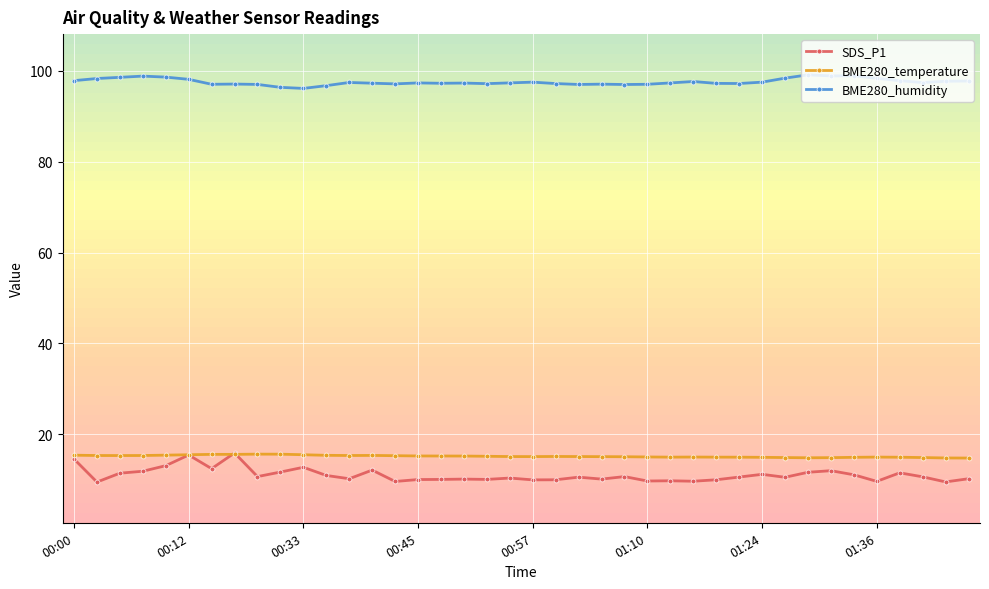

Which series has the largest total across all categories?

BME280_humidity